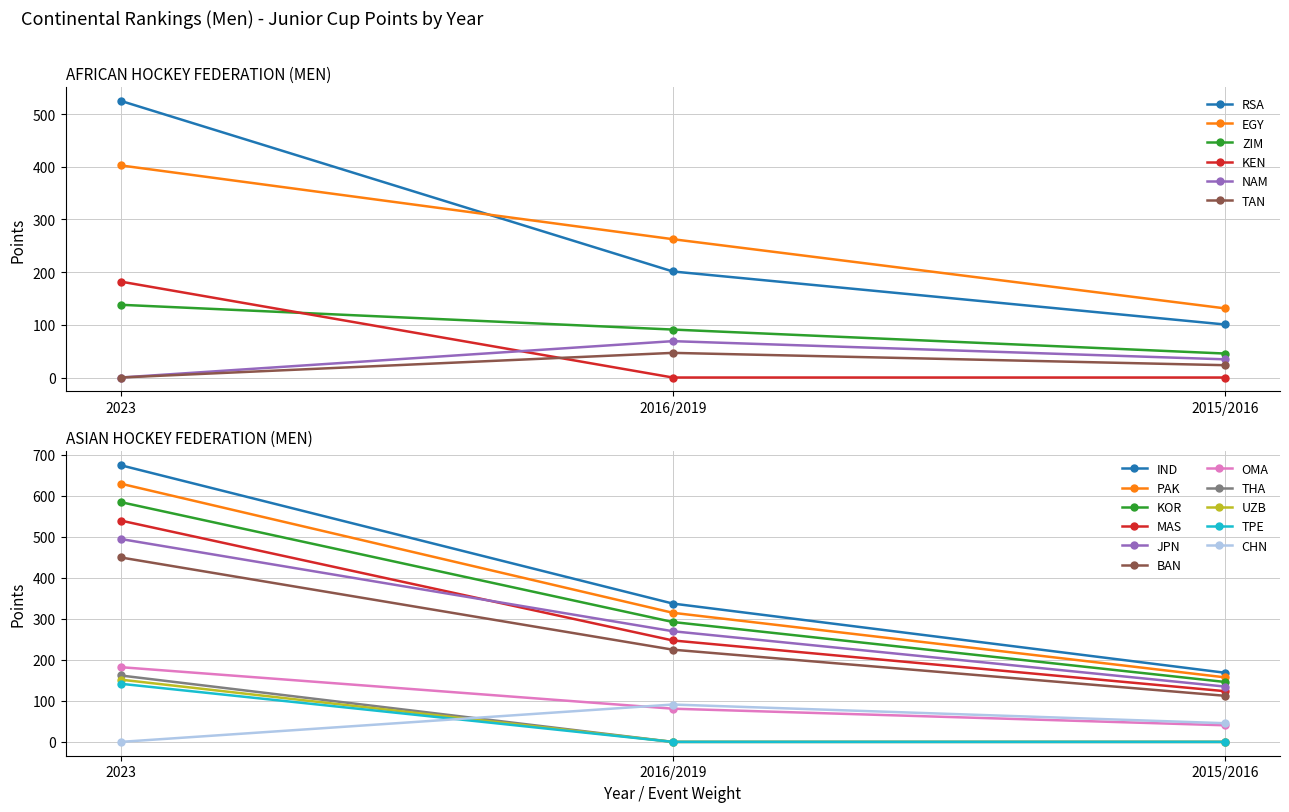

Which series changed the most between 2023 and 2015/2016?

RSA